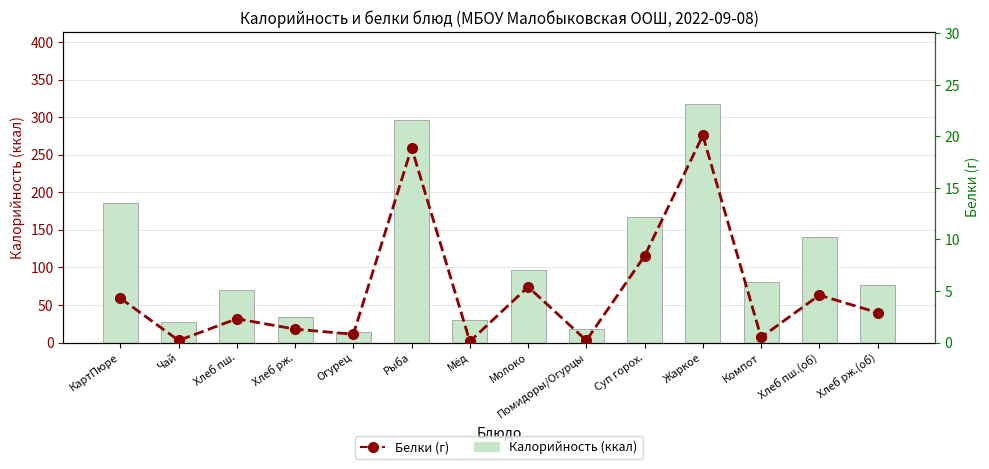

What is the label of the 12th bar from the right?

Хлеб пш.